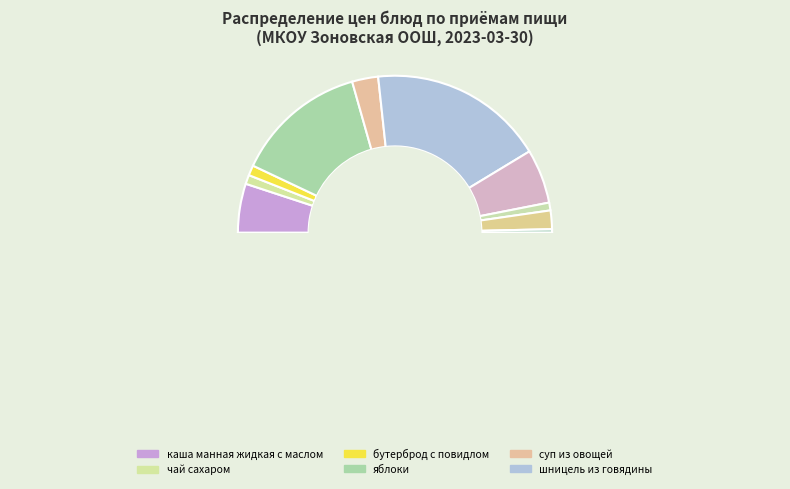

Which has a higher value, шницель из говядины or каша манная жидкая с маслом?

шницель из говядины